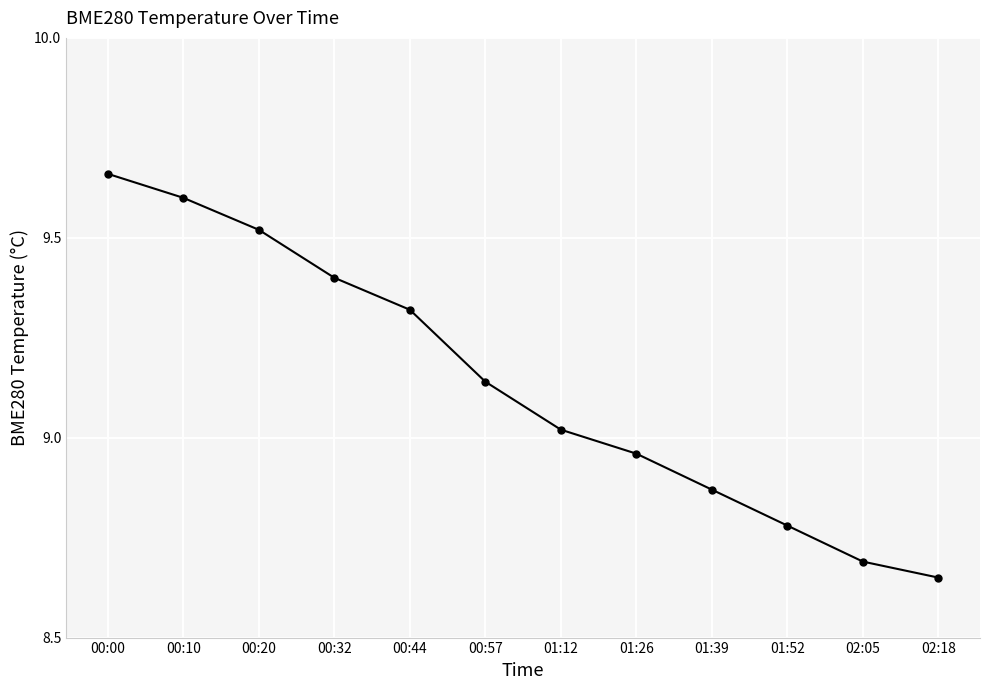

How many lines are shown in the chart?

1